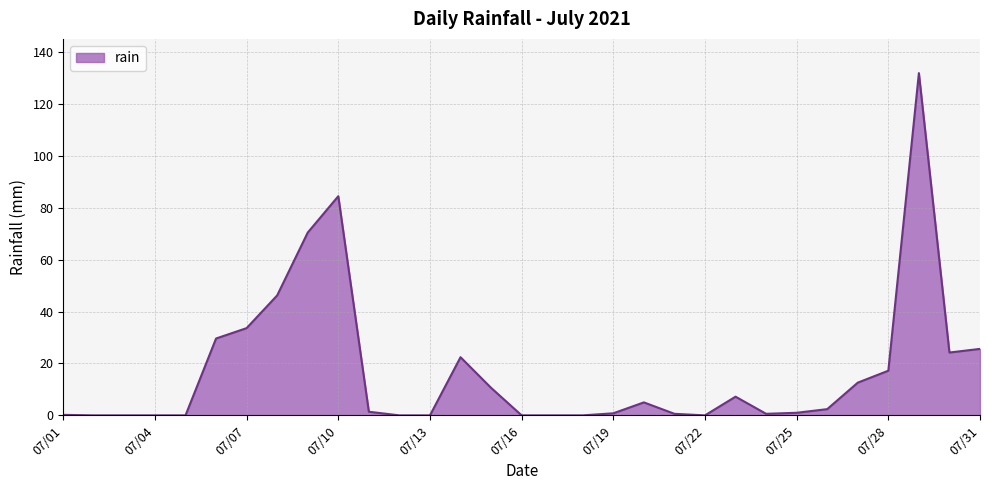

What is the difference between the second highest and minimum values?

84.4